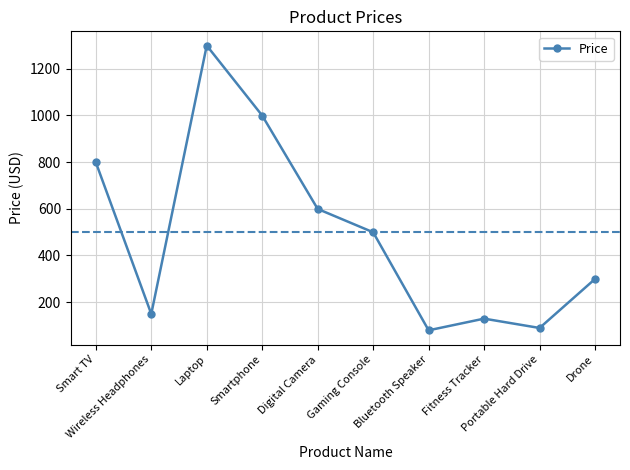

The chart shows a value of 948 at Digital Camera. True or false?

False